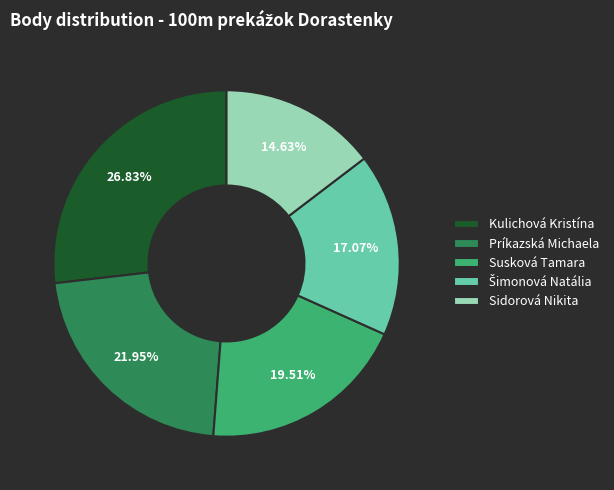

How many segments does this pie chart have?

5